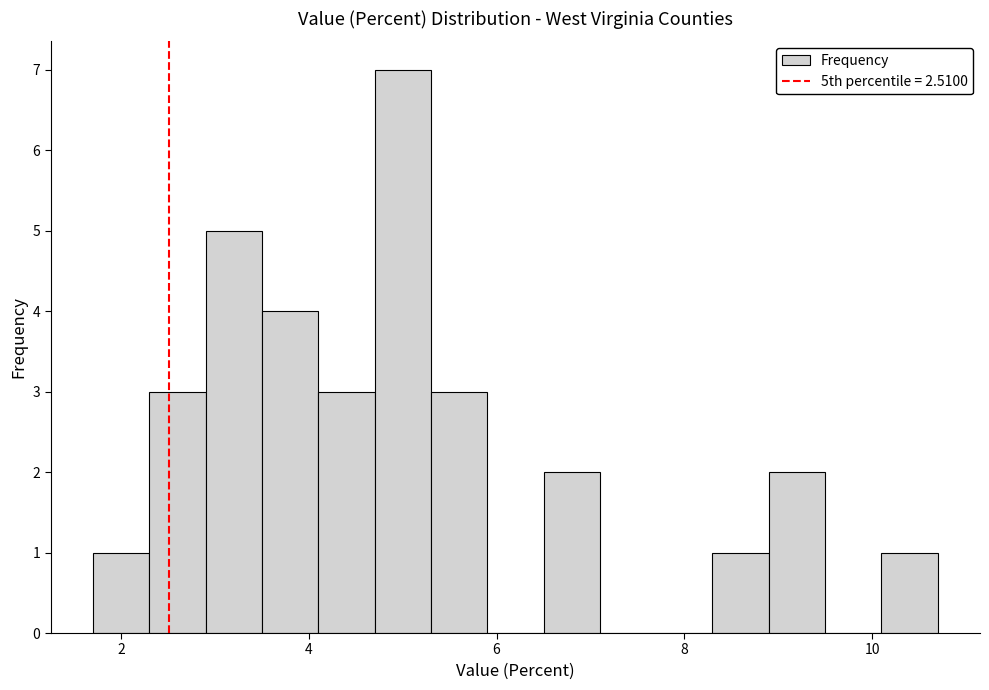

Read against the x-axis, roughly where is the centre of the tallest bar?

5.0